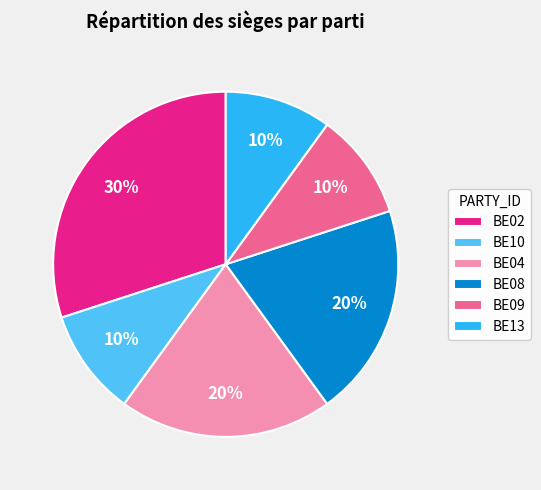

Do BE09 and BE04 together represent more than half of the pie?

No